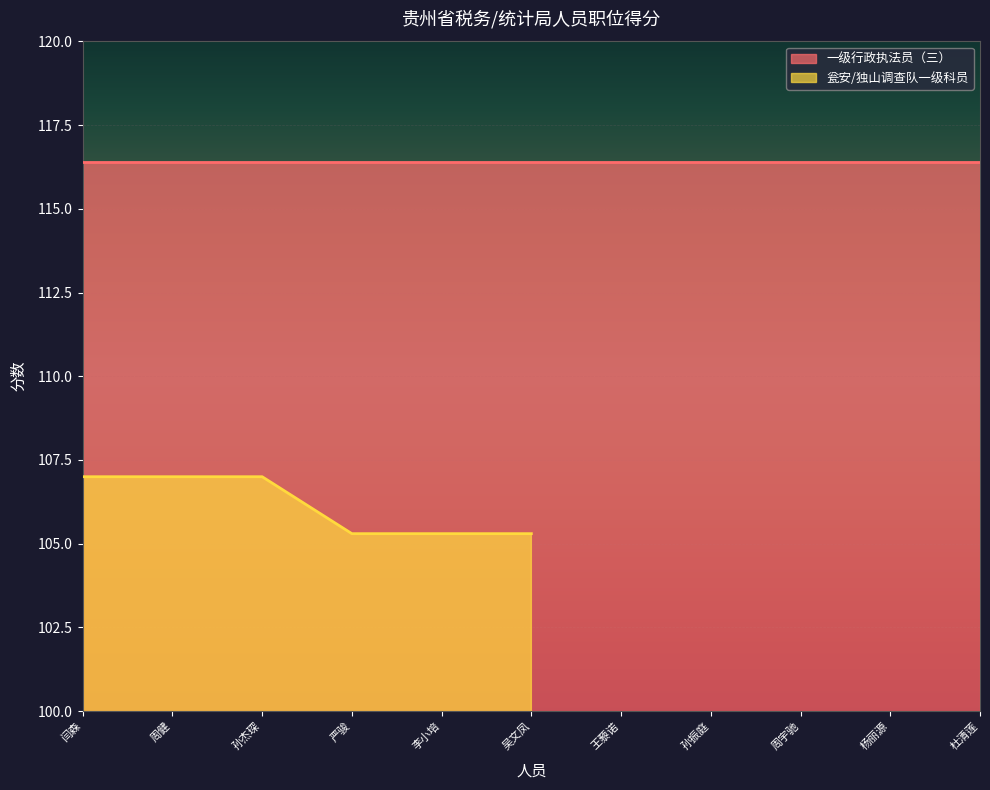

How many values are below 107?

3